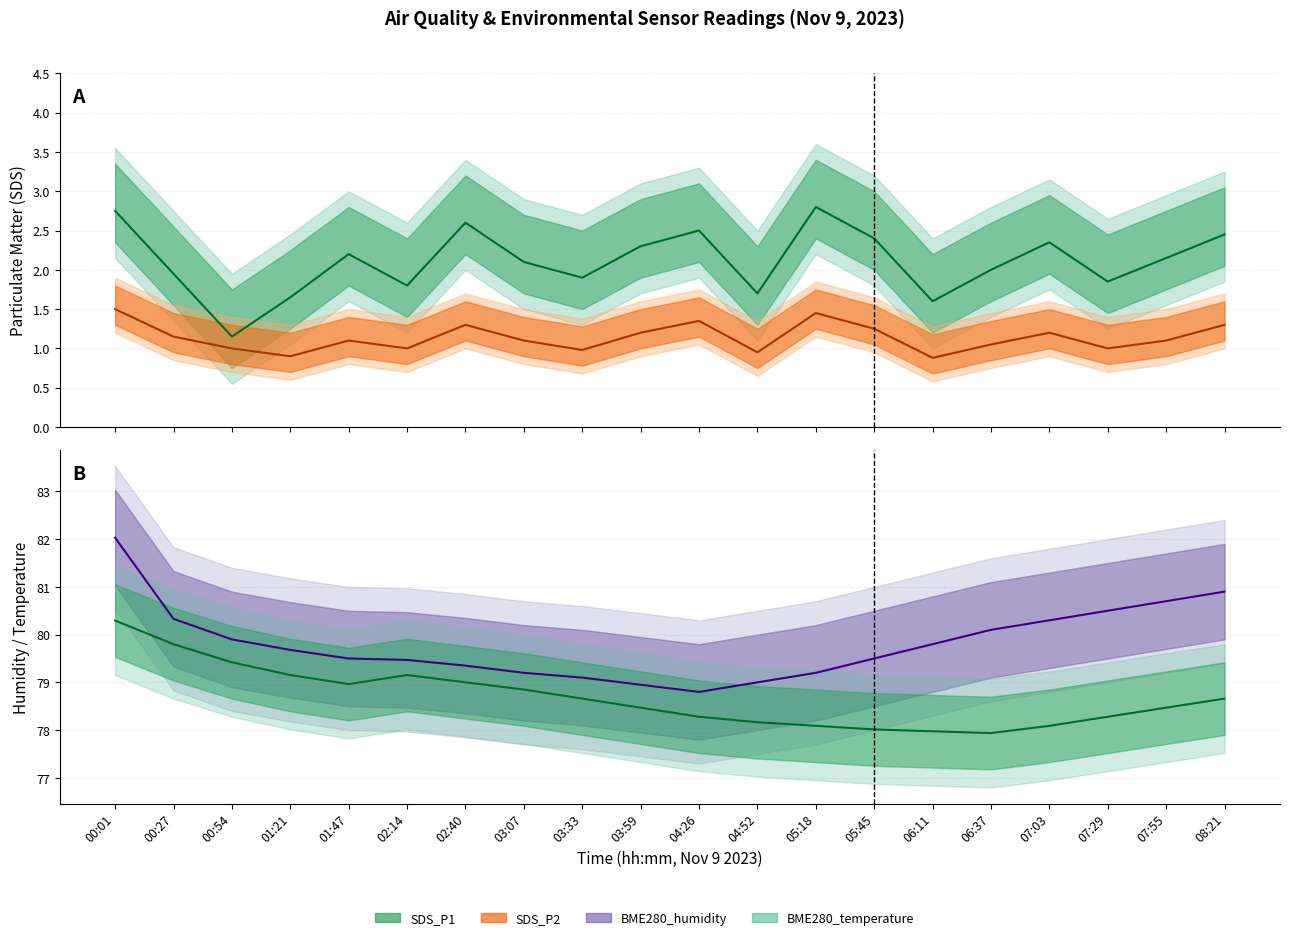

What is the total value across all series at 07:55?

162.4